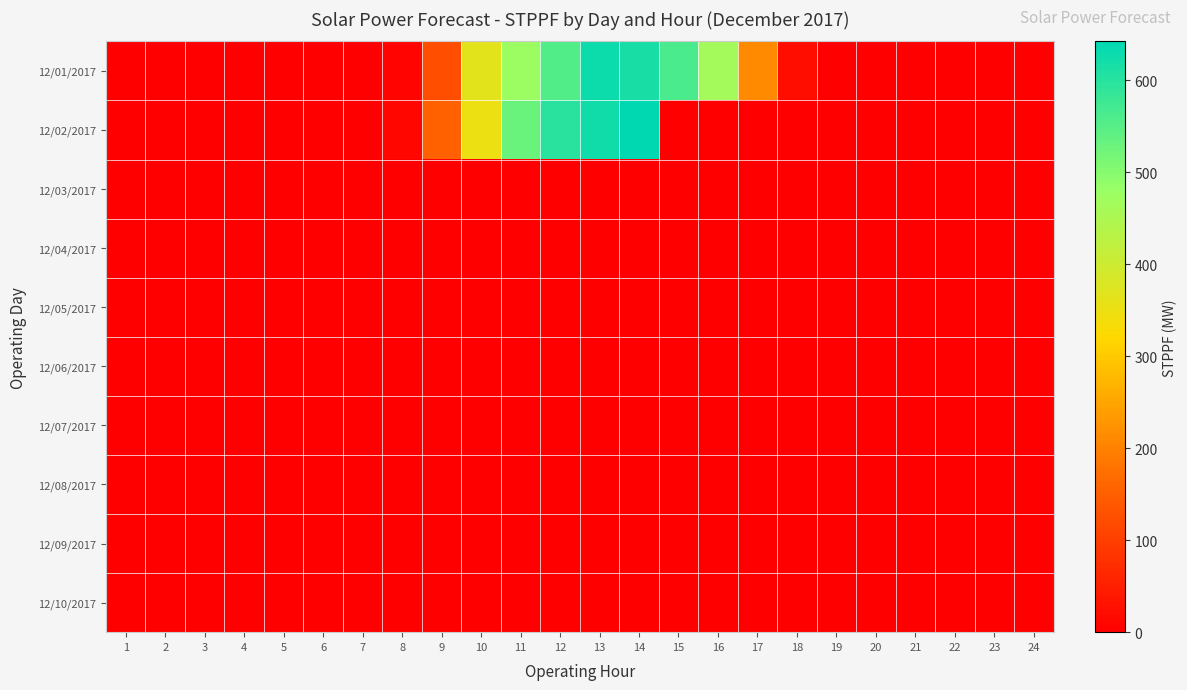

Which series has the largest total across all categories?

12/01/2017